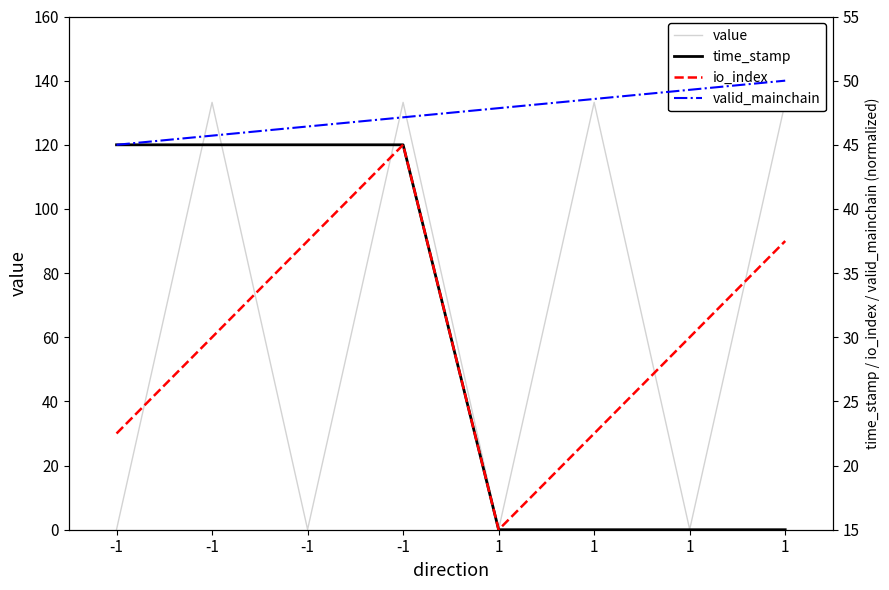

At how many categories does at least one series exceed 2?

8